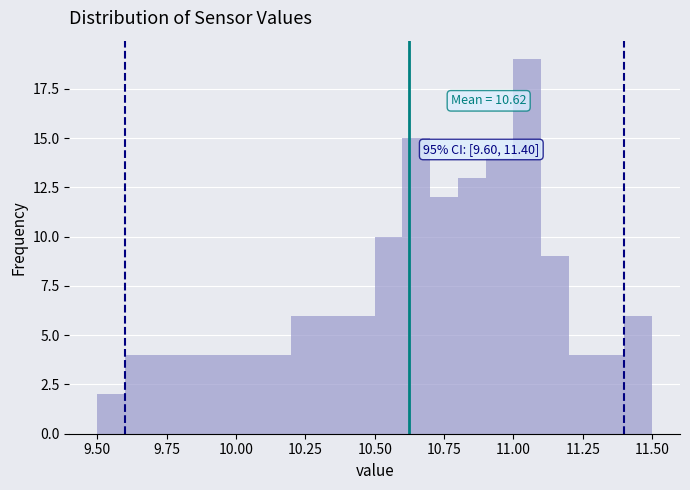

Read against the x-axis, roughly where is the centre of the tallest bar?

11.05